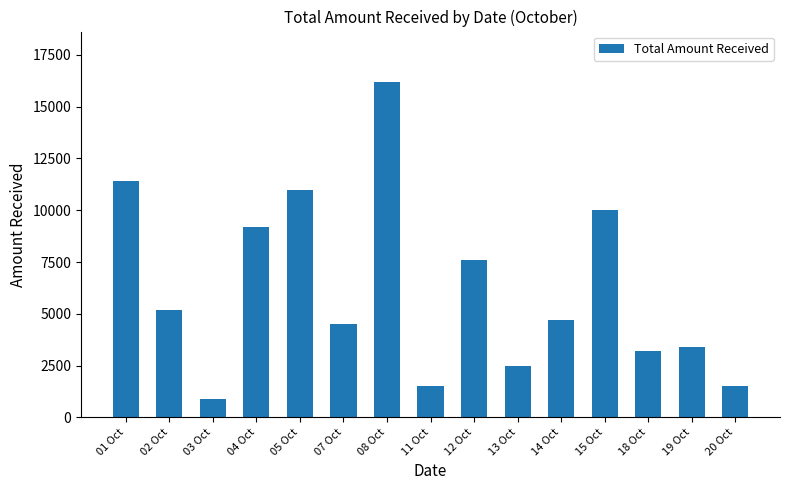

What is the minimum value shown in the chart?

900